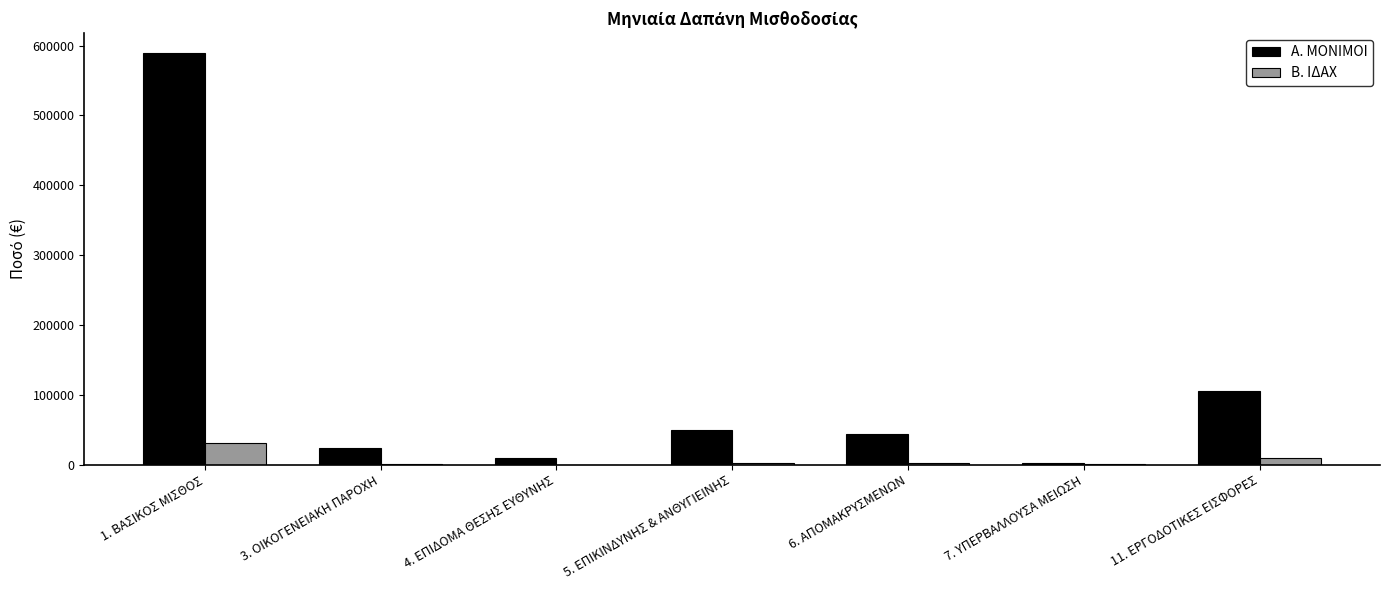

Between 5. ΕΠΙΚΙΝΔΥΝΗΣ & ΑΝΘΥΓΙΕΙΝΗΣ and 11. ΕΡΓΟΔΟΤΙΚΕΣ ΕΙΣΦΟΡΕΣ, which series saw the biggest shift?

Α. ΜΟΝΙΜΟΙ